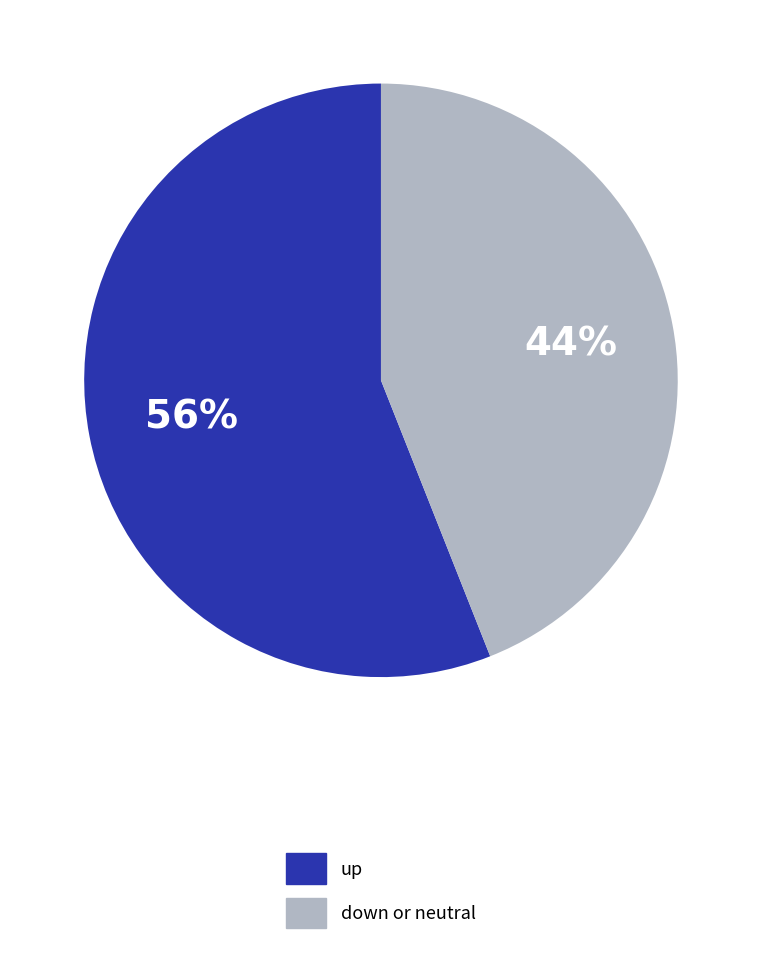

To the nearest percent, what is the average slice percentage?

50%